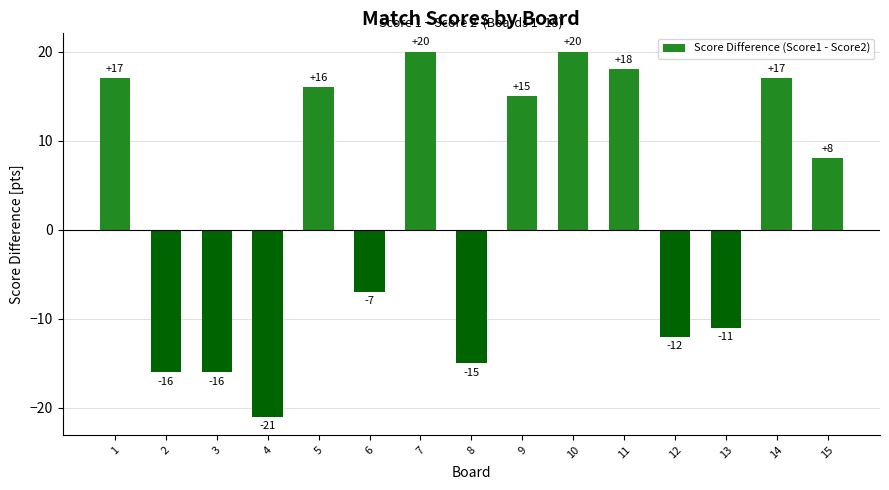

What is the change in value from 8 to 12?

+3